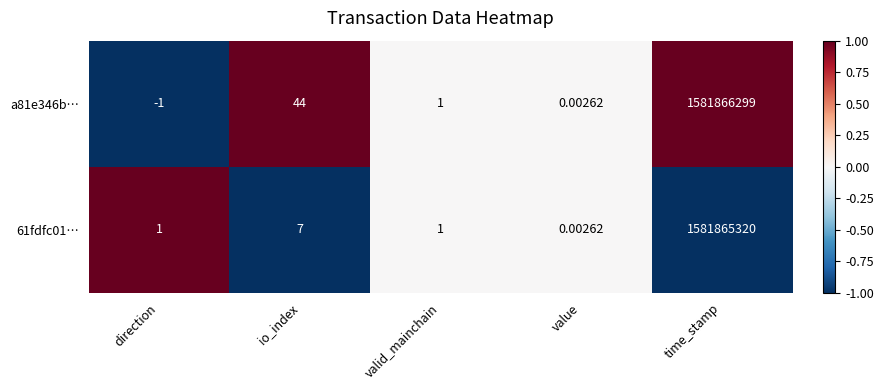

Where is 61fdfc01… nearest to the value 790932660?

io_index